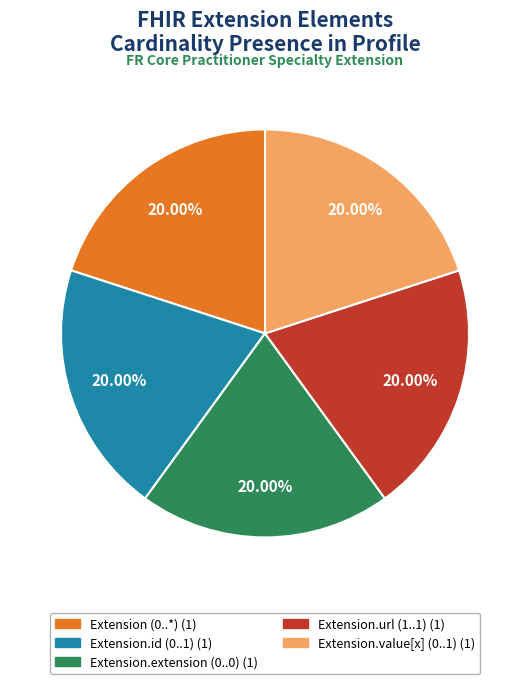

Is there a majority slice in this chart?

No